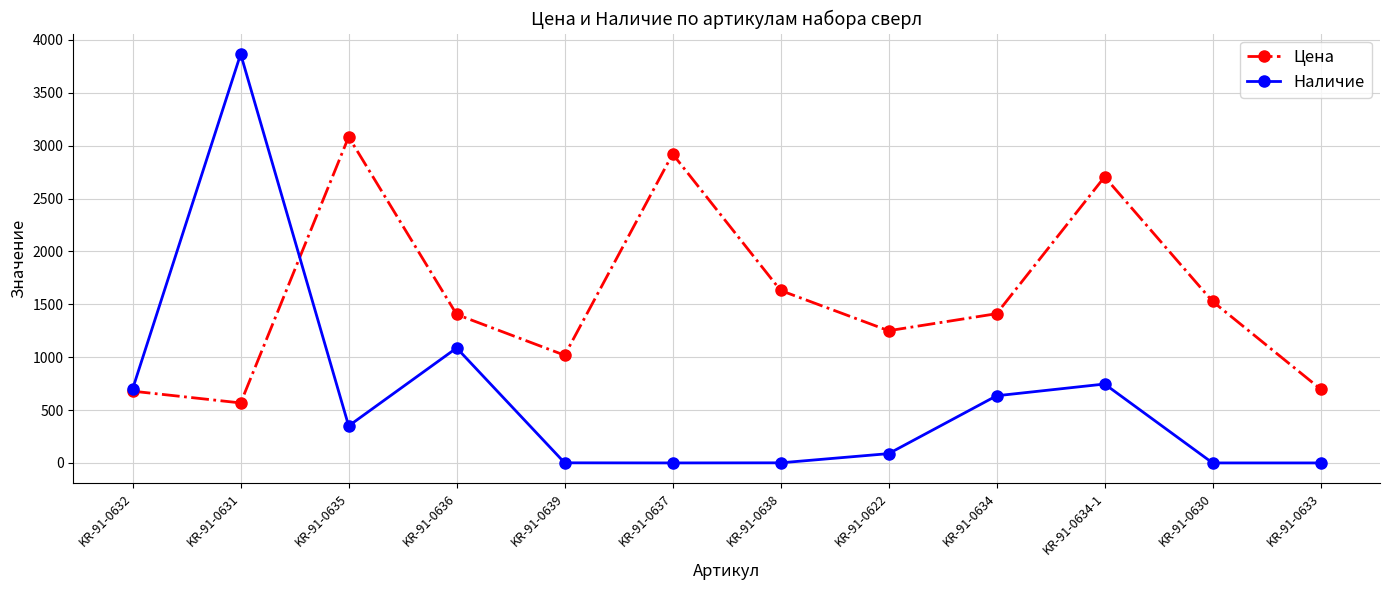

Which category has the highest value across all series?

KR-91-0631